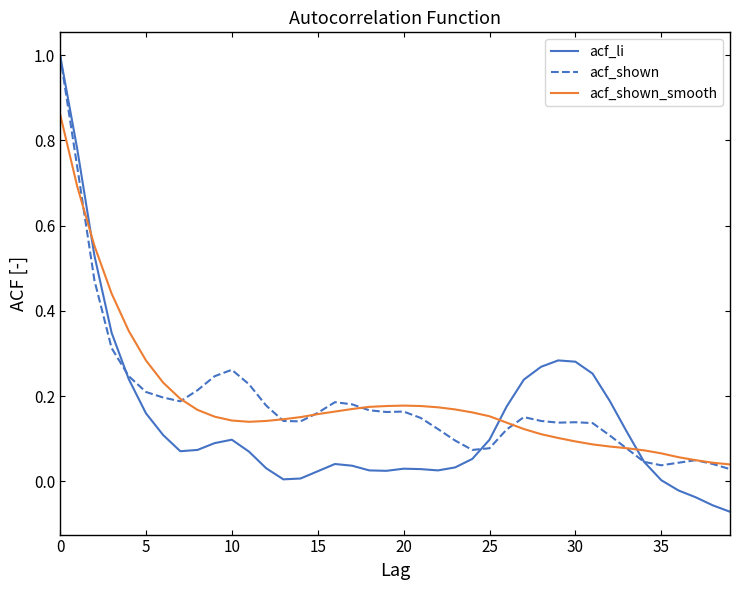

Which series has the widest spread of values?

acf_li